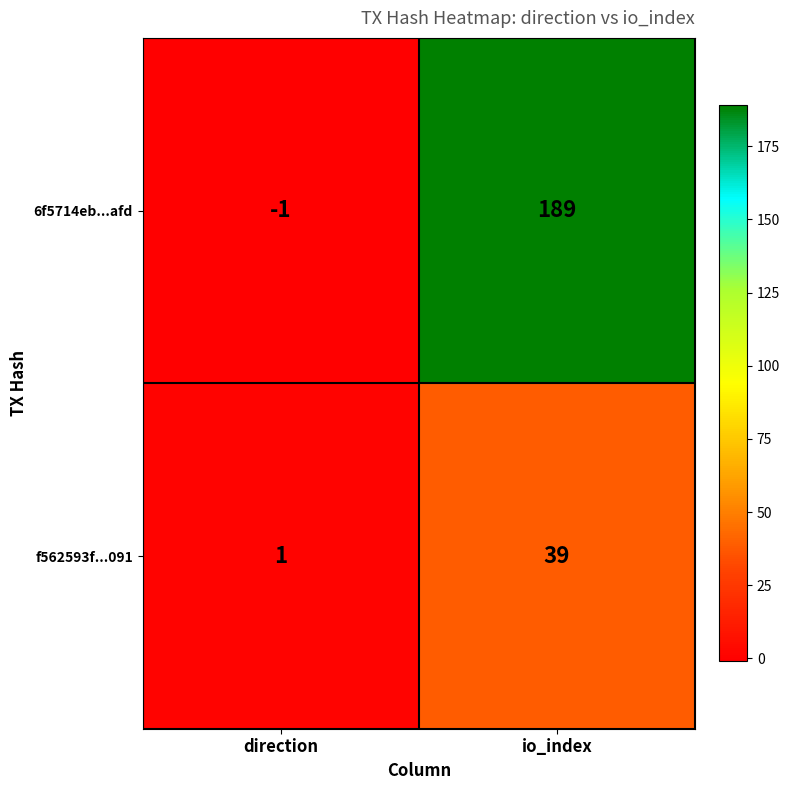

At which category does the chart reach its minimum across all series?

direction